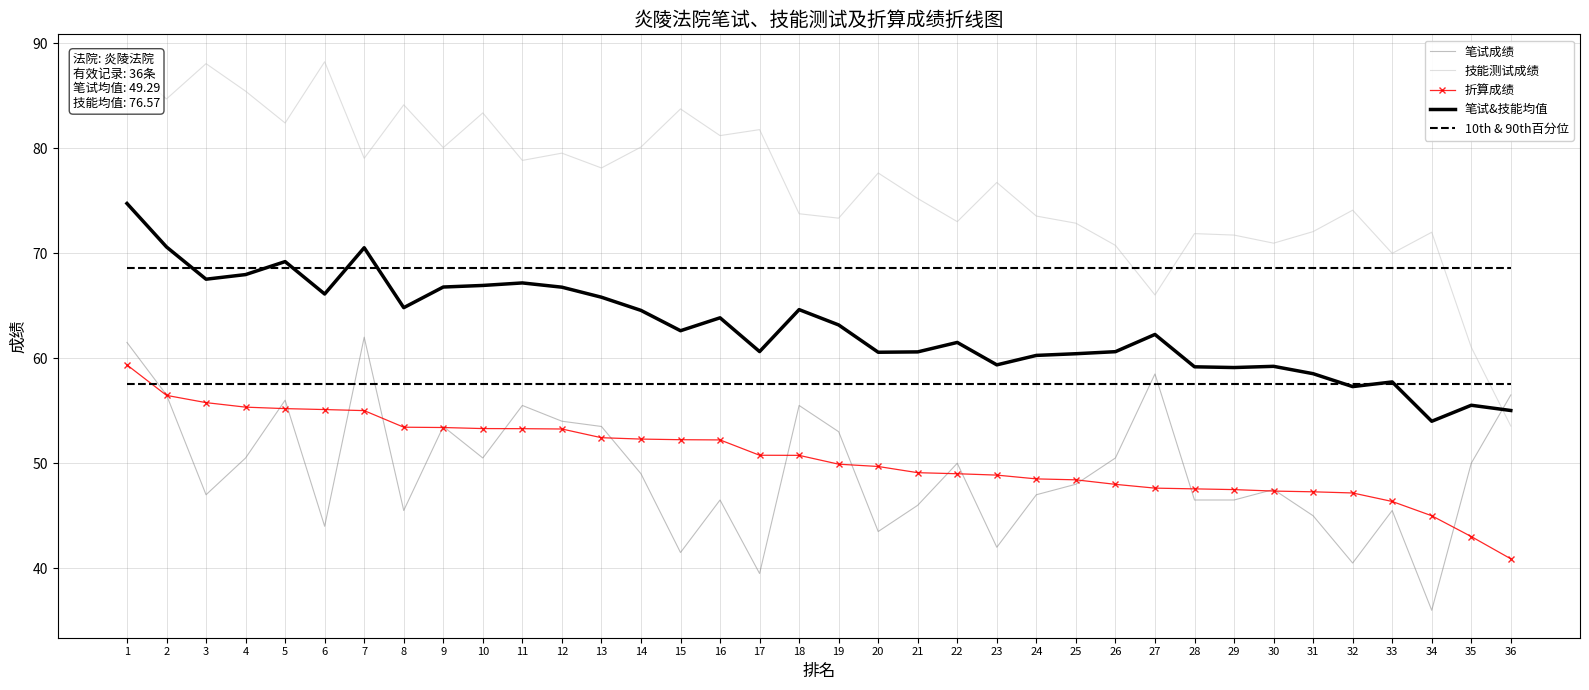

At which category does 笔试成绩 reach its first local valley?

3